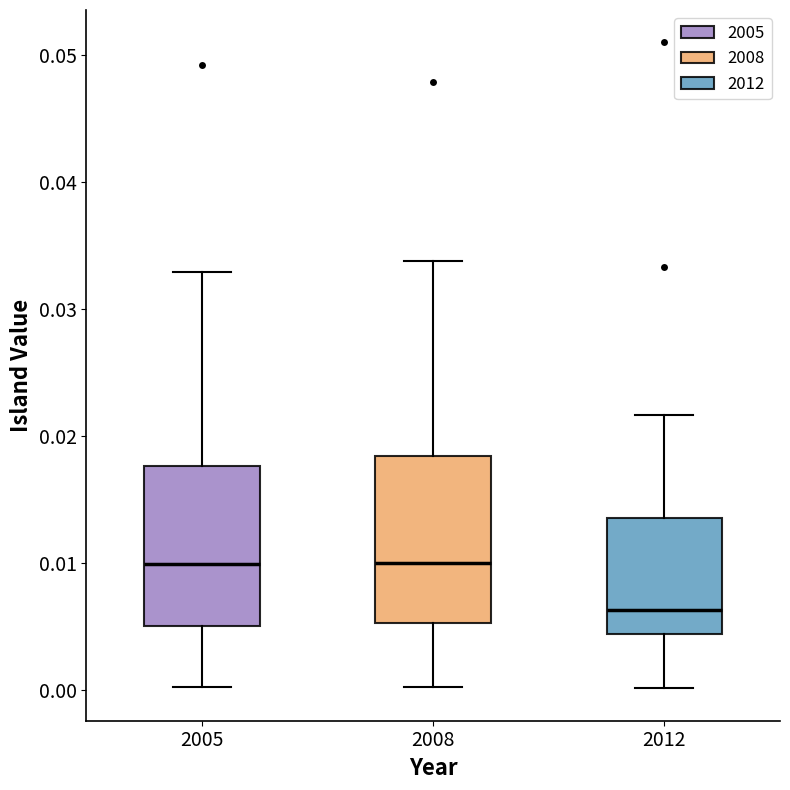

Reading left to right, transcribe this box plot: for each box, give where its median line is, the range the box spans, and where its two whiskers end, as read against the y-axis. The values are not printed on the chart, so give them approximately, as read against the axis.

2005: median 0.010, box 0.005 to 0.018, whiskers 0.000 to 0.033
2008: median 0.010, box 0.005 to 0.018, whiskers 0.000 to 0.034
2012: median 0.006, box 0.004 to 0.014, whiskers 0.000 to 0.022